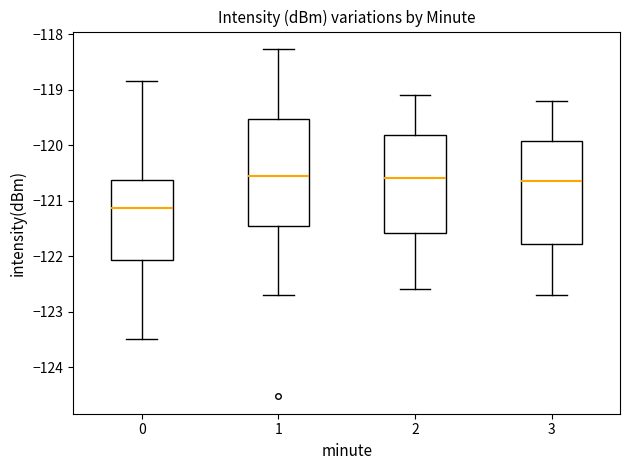

Which box has the lowest median line?

0